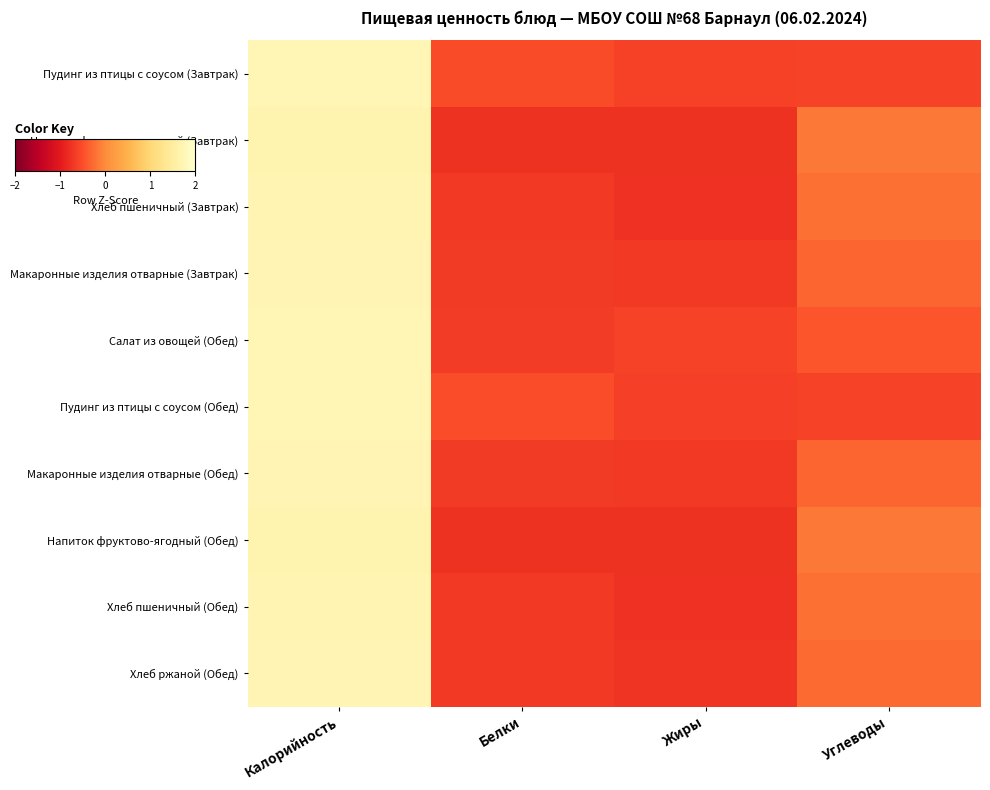

Between Углеводы and Белки, which is larger?

Белки